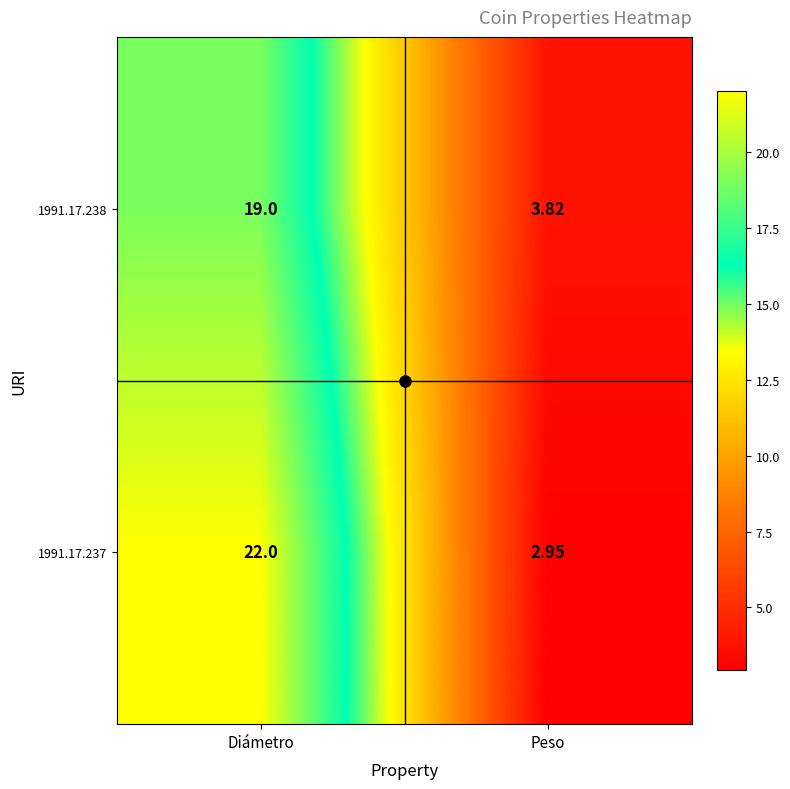

At Peso, list the series in order from smallest to largest.

1991.17.237, 1991.17.238